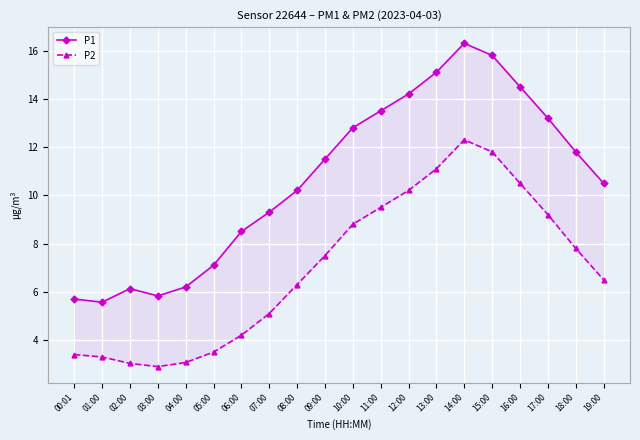

Reading right to left, transcribe all the data shown in this chart.

P1: 19:00=10.5	18:00=11.8	17:00=13.2	16:00=14.5	15:00=15.8	14:00=16.3	13:00=15.1	12:00=14.2	11:00=13.5	10:00=12.8	09:00=11.5	08:00=10.2	07:00=9.3	06:00=8.5	05:00=7.1	04:00=6.2	03:00=5.8	02:00=6.1	01:00=5.6	00:01=5.7
P2: 19:00=6.5	18:00=7.8	17:00=9.2	16:00=10.5	15:00=11.8	14:00=12.3	13:00=11.1	12:00=10.2	11:00=9.5	10:00=8.8	09:00=7.5	08:00=6.3	07:00=5.1	06:00=4.2	05:00=3.5	04:00=3.1	03:00=2.9	02:00=3.0	01:00=3.3	00:01=3.4